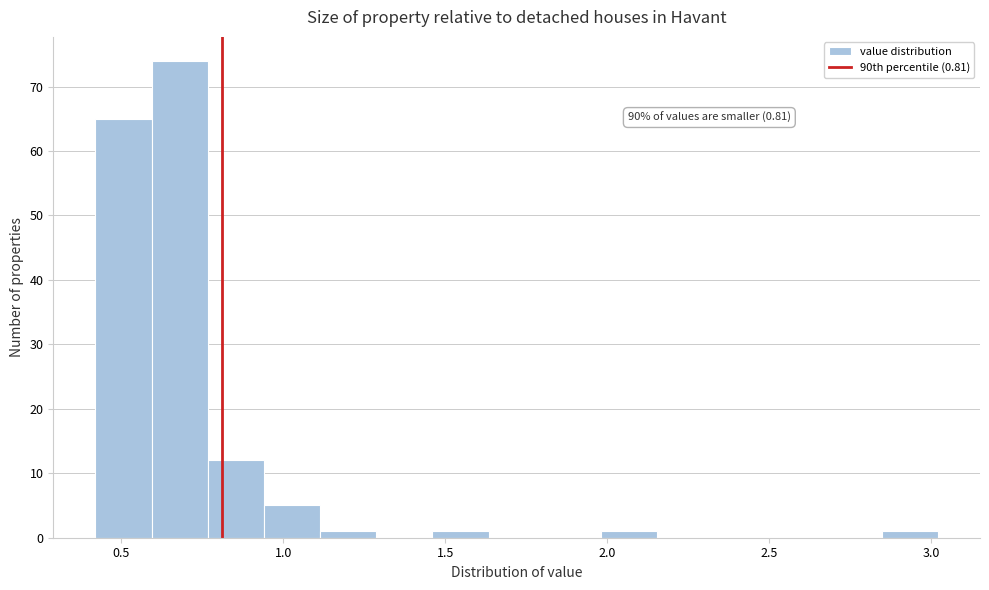

Read against the x-axis, roughly where is the centre of the tallest bar?

0.70